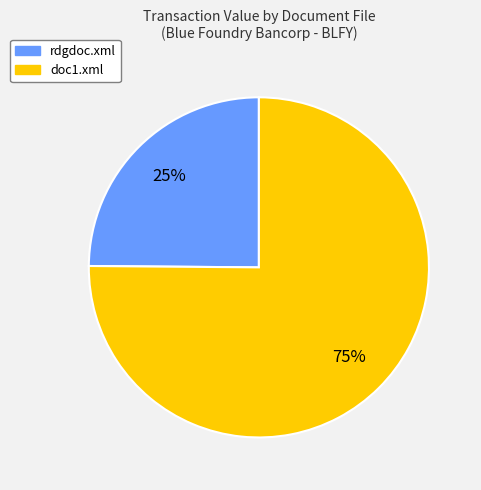

To the nearest percent, what portion does doc1.xml represent?

75%